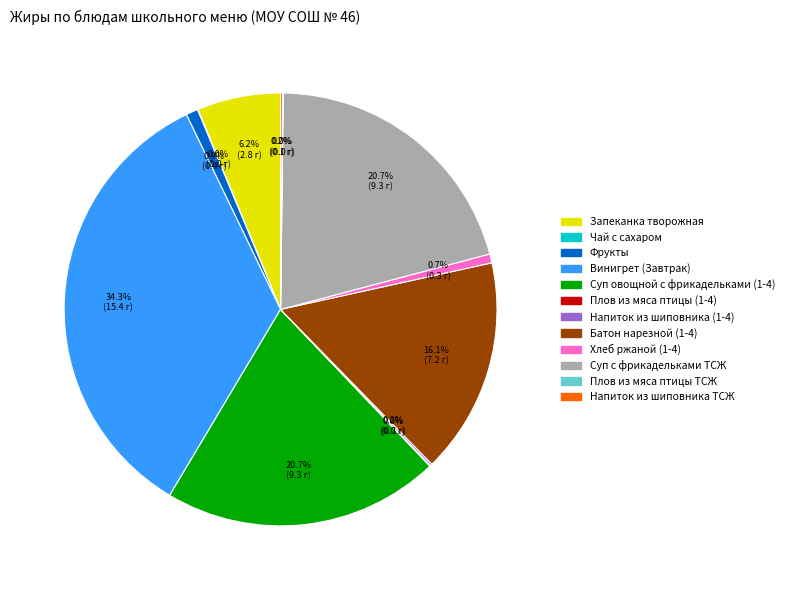

Does Винигрет (Завтрак) represent more than half of the total?

No